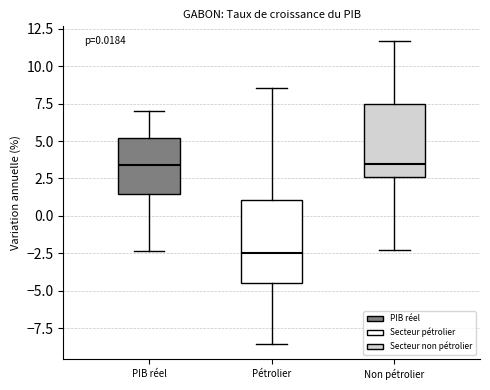

Reading left to right, transcribe this box plot: for each box, give where its median line is, the range the box spans, and where its two whiskers end, as read against the y-axis. The values are not printed on the chart, so give them approximately, as read against the axis.

PIB réel: median 3.5, box 1.5 to 5.0, whiskers -2.5 to 7.0
Pétrolier: median -2.5, box -4.5 to 1.0, whiskers -8.5 to 8.5
Non pétrolier: median 3.5, box 2.5 to 7.5, whiskers -2.5 to 11.5